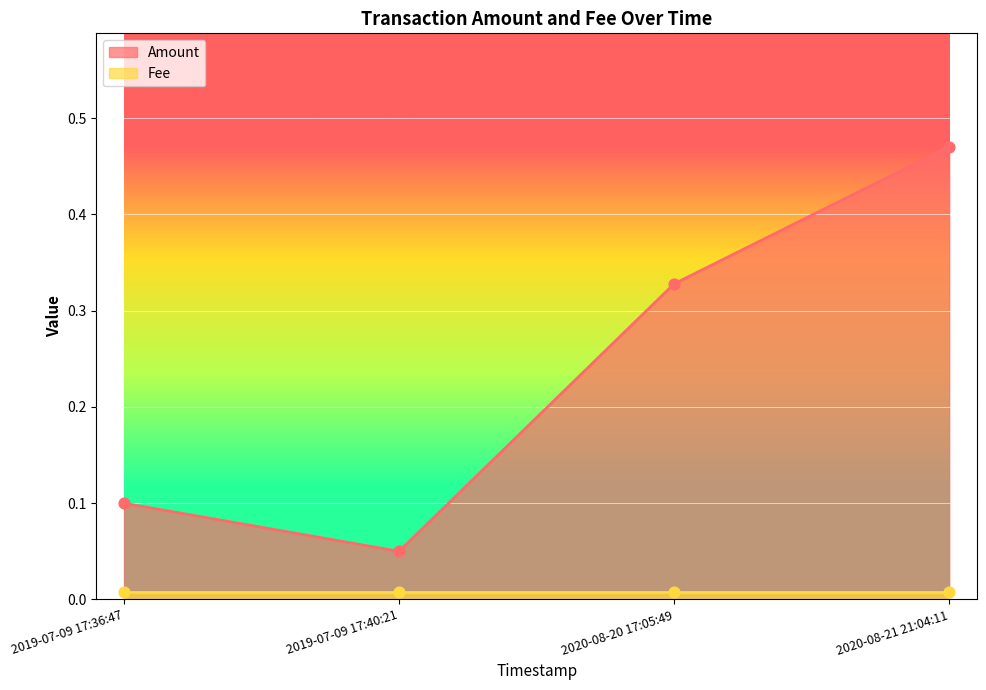

Between 2019-07-09 17:40:21 and 2020-08-20 17:05:49, which is larger?

2020-08-20 17:05:49